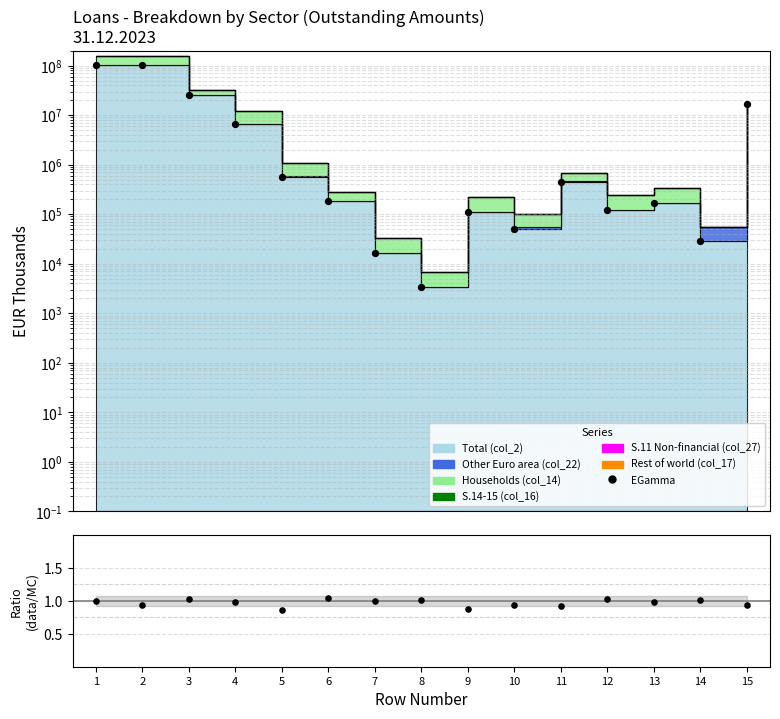

At which category is the sum across all series the highest?

1